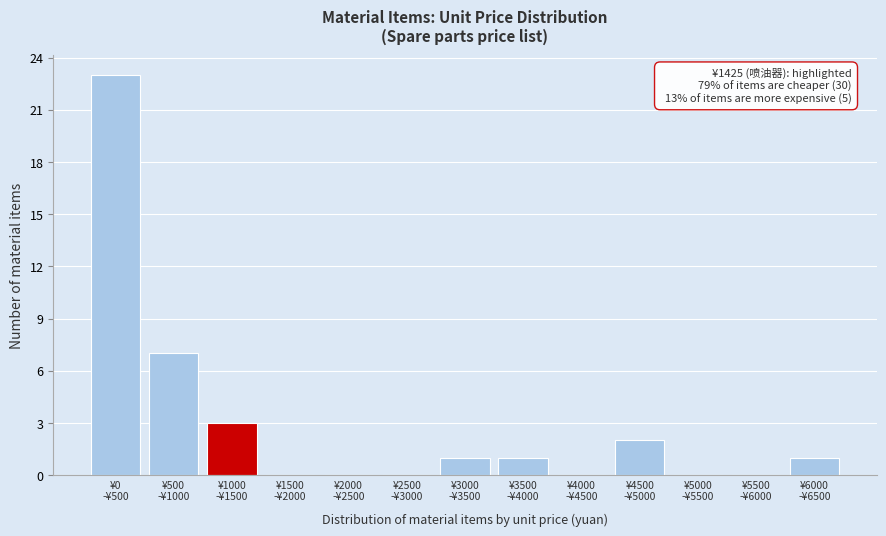

What is the sum of all values?

38